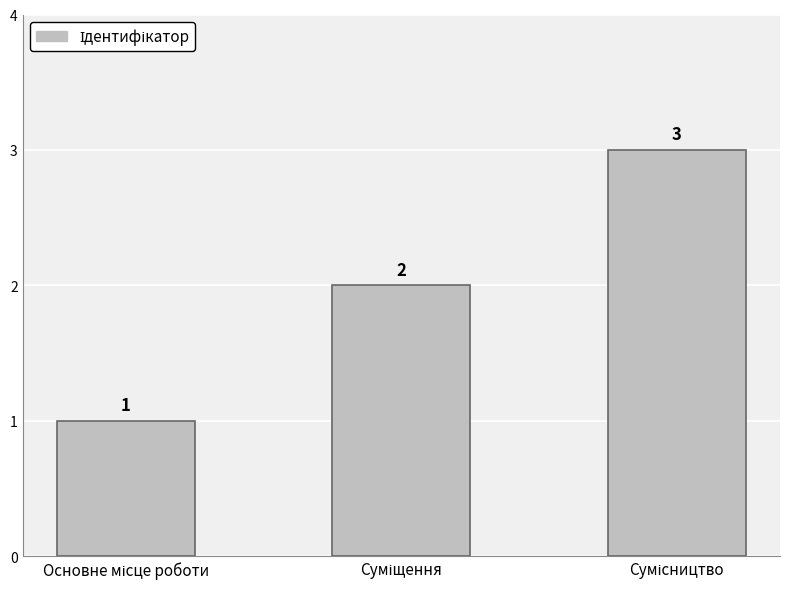

What is the maximum value shown in the chart?

3